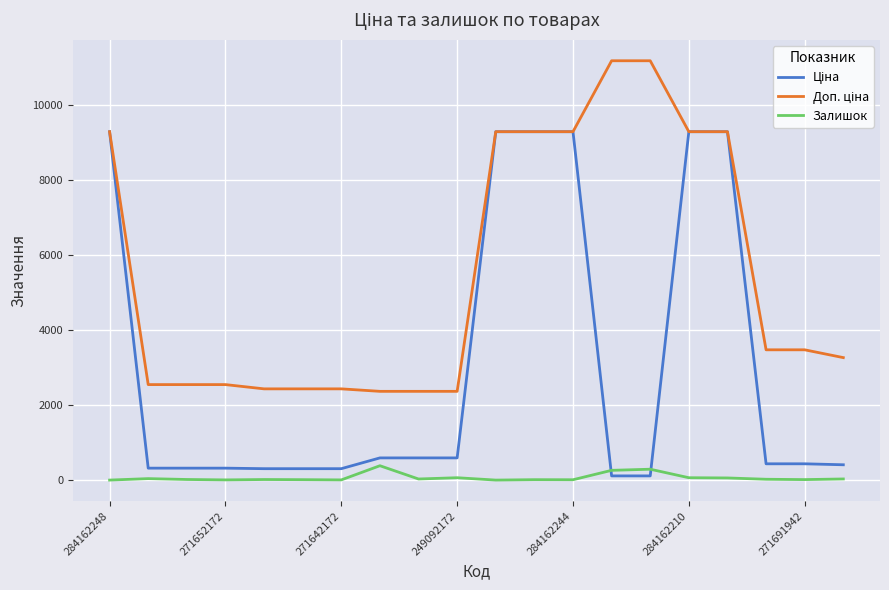

At how many categories does at least one series exceed 10023?

2